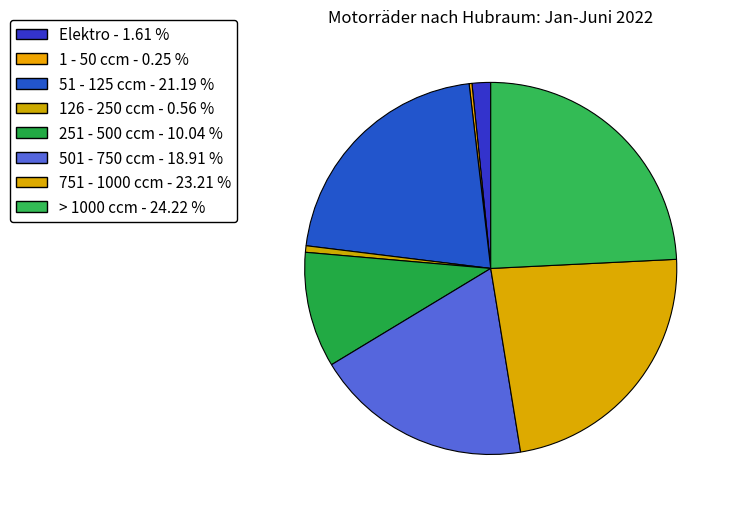

To the nearest percent, what percentage of the pie is 51 - 125 ccm?

21%